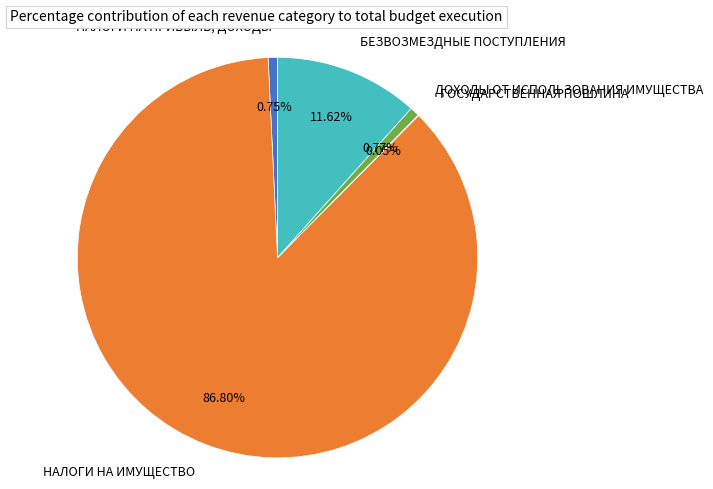

What is the majority slice?

НАЛОГИ НА ИМУЩЕСТВО